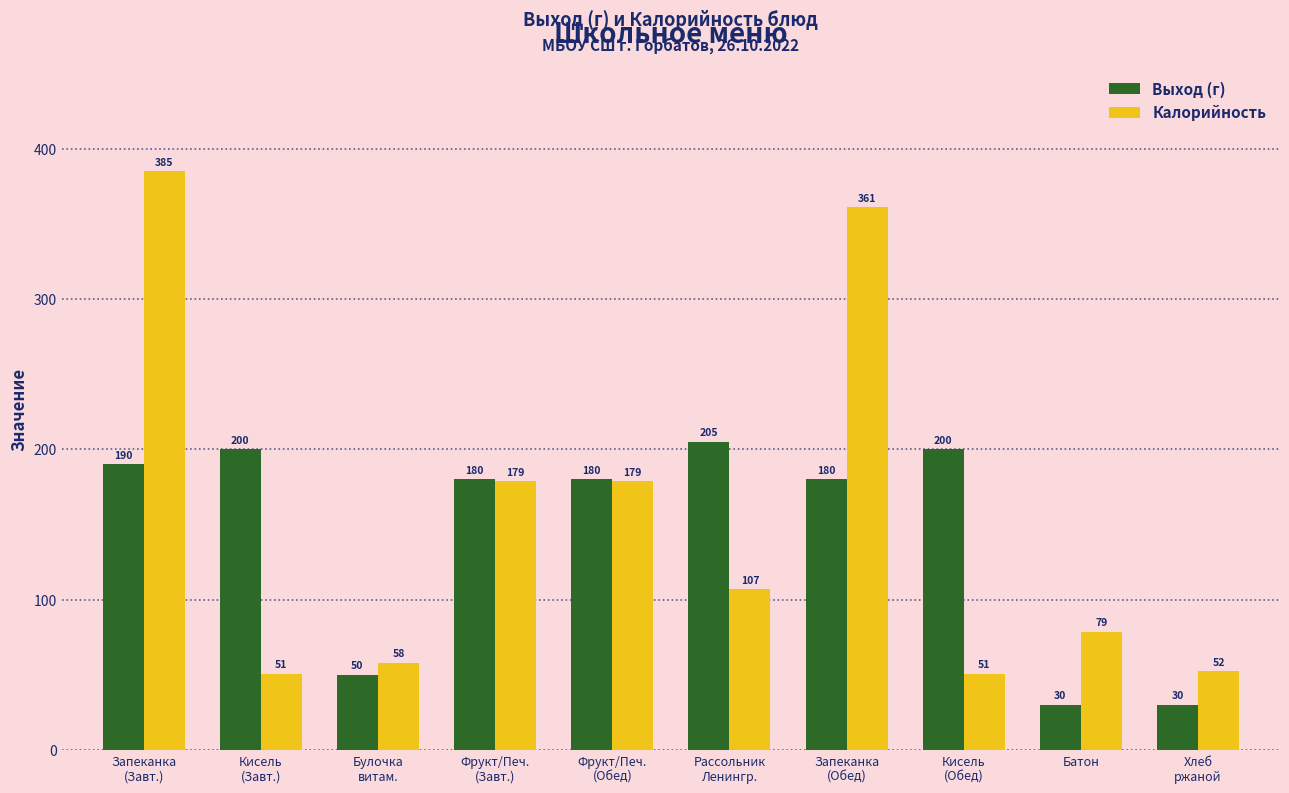

At how many categories does at least one series exceed 158?

7